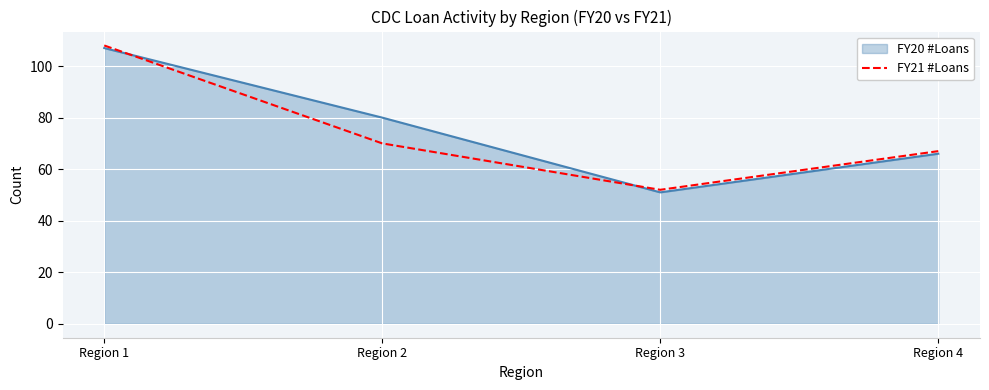

Rank the categories by FY20 #Loans value from highest to lowest.

Region 1, Region 2, Region 4, Region 3